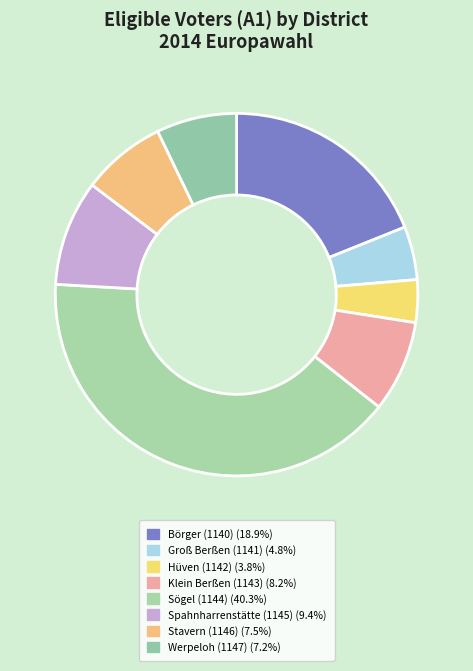

The Stavern (1146) slice represents 15% of the pie. True or false?

False